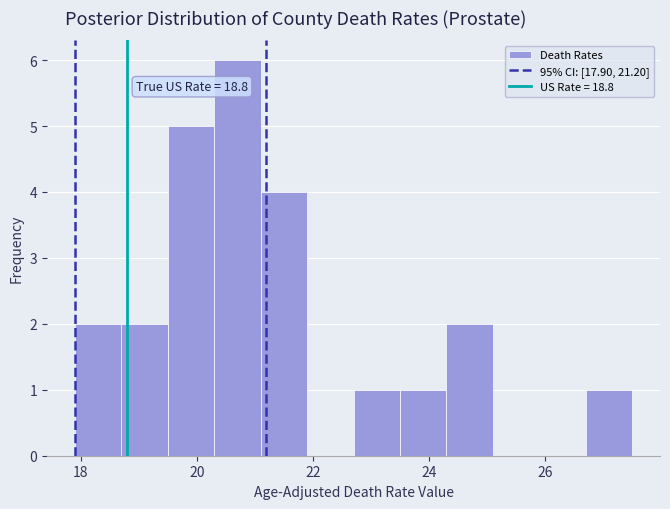

Over which range of the x-axis is the bar tallest?

20.3 to 21.1